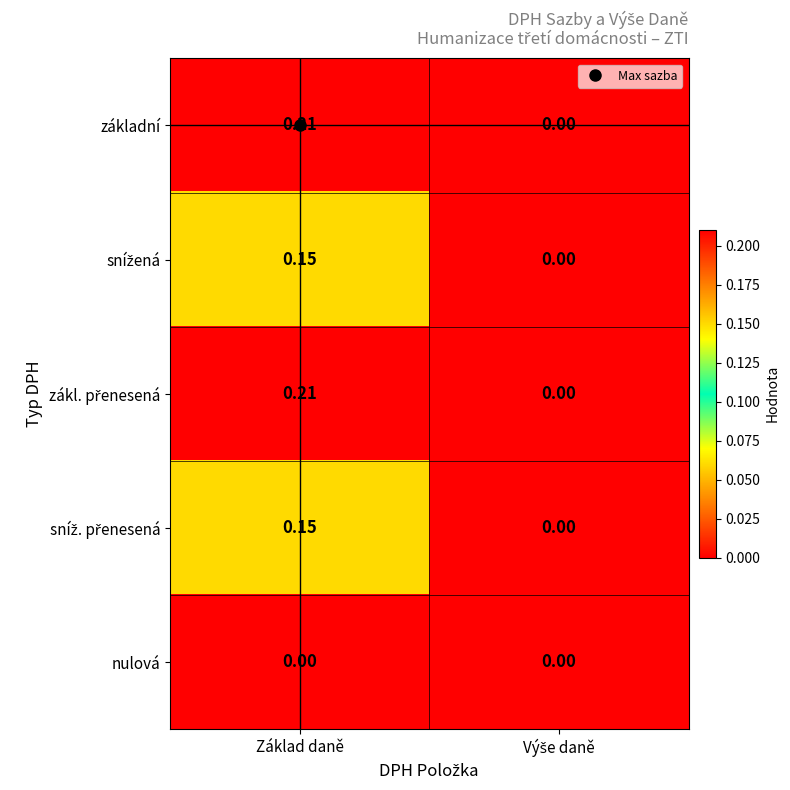

Which category has the highest value across all series?

Základ daně